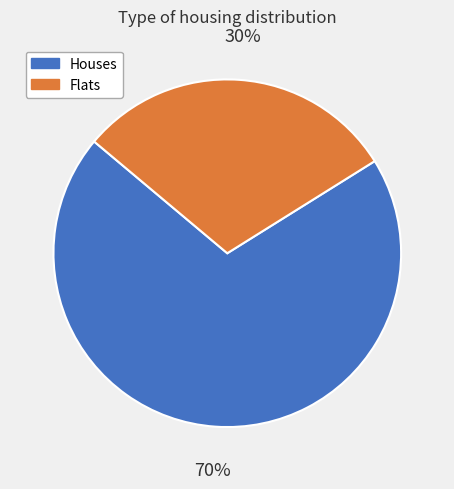

Rank the categories by value from lowest to highest.

Flats, Houses